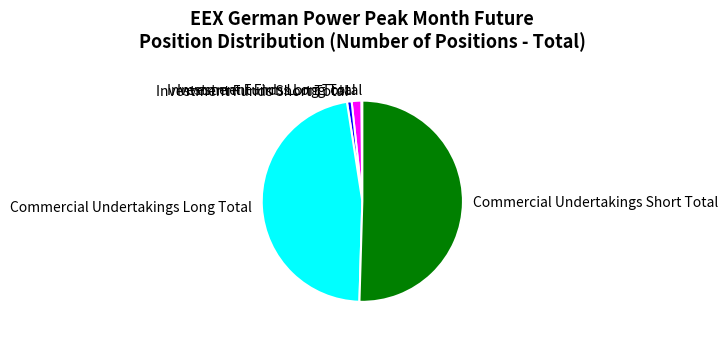

What is the largest slice in the pie chart?

Commercial Undertakings Short Total